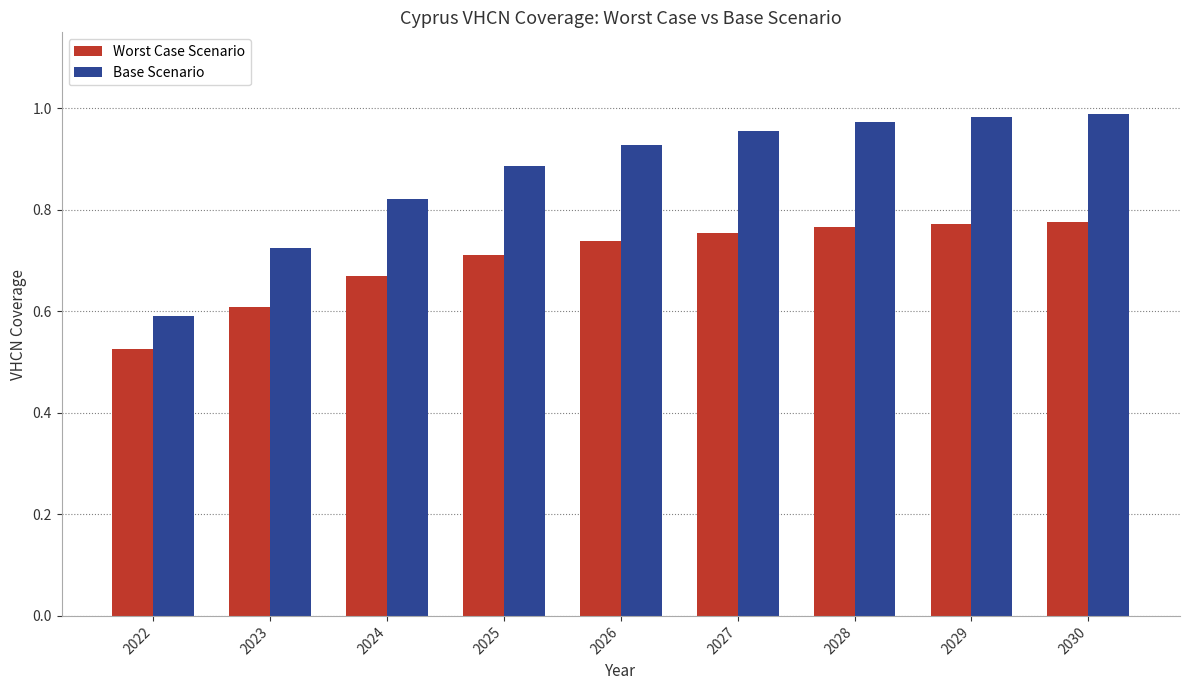

Which series has the largest total across all categories?

Base Scenario